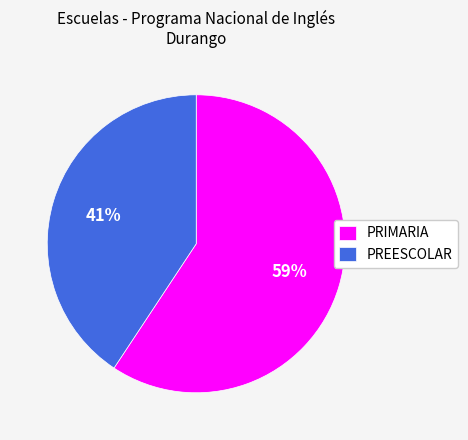

How many segments does this pie chart have?

2